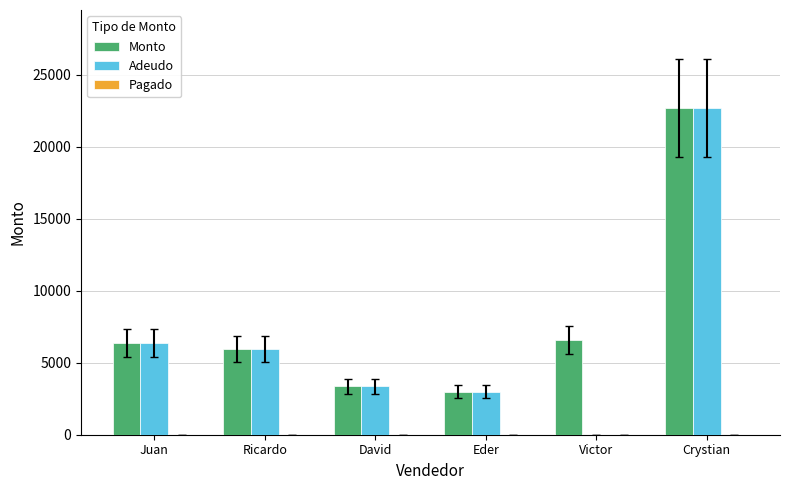

Which series has the largest total across all categories?

Monto